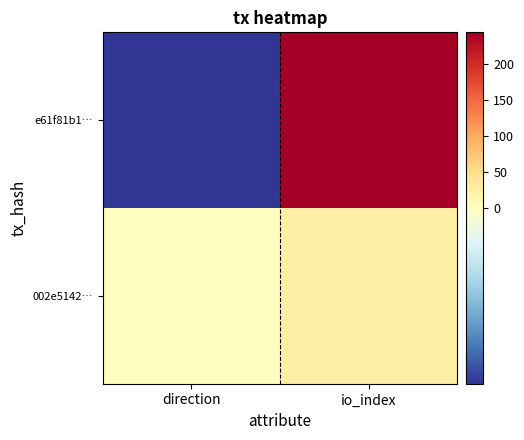

What is the difference between the highest and lowest values at direction?

2